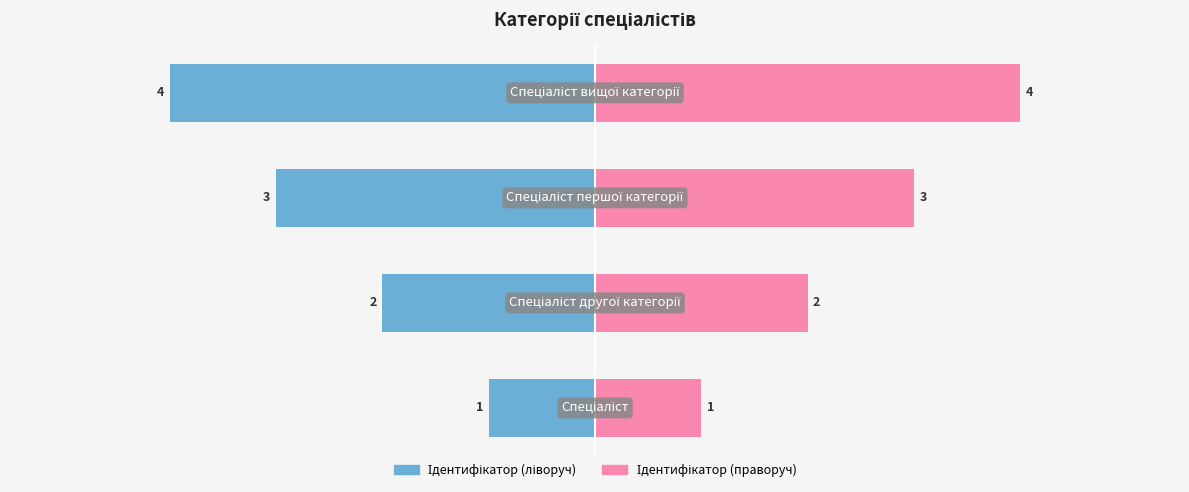

At how many categories does at least one series exceed 0?

4